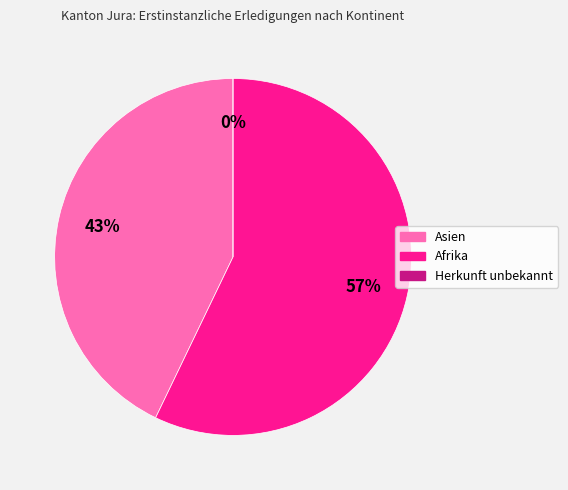

Between Asien and Herkunft unbekannt, which is larger?

Asien